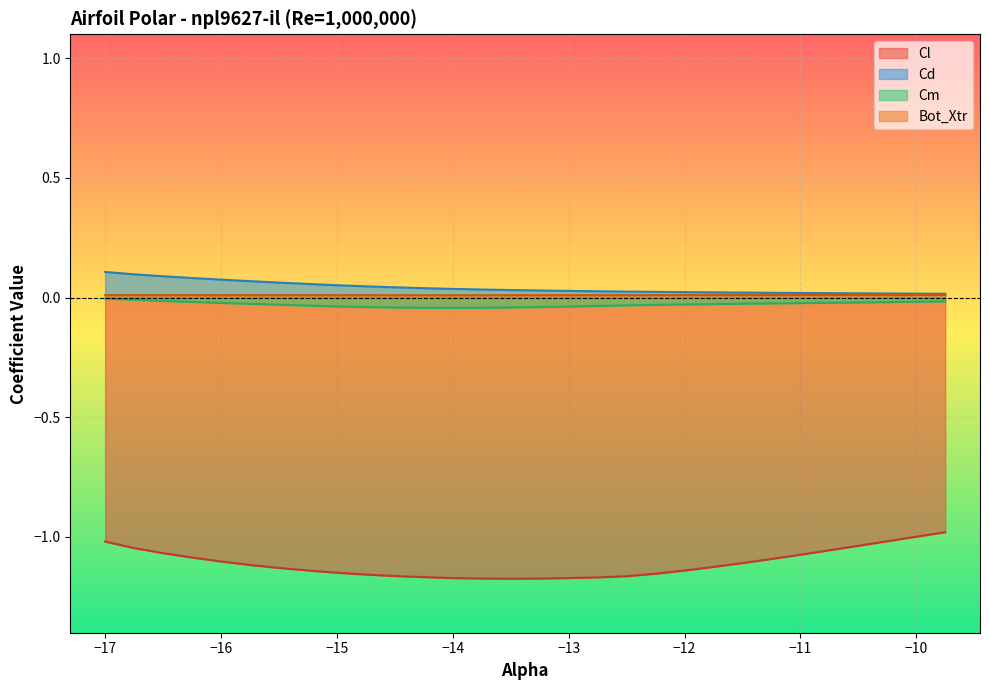

Which series has the widest spread of values?

Cl